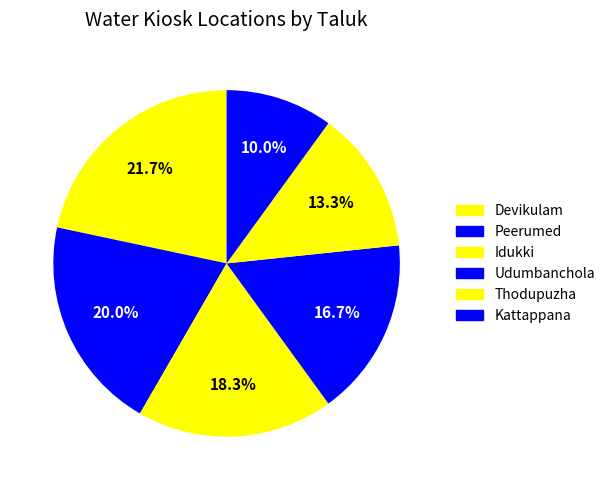

What percentage do Devikulam and Thodupuzha together represent?

35.0%